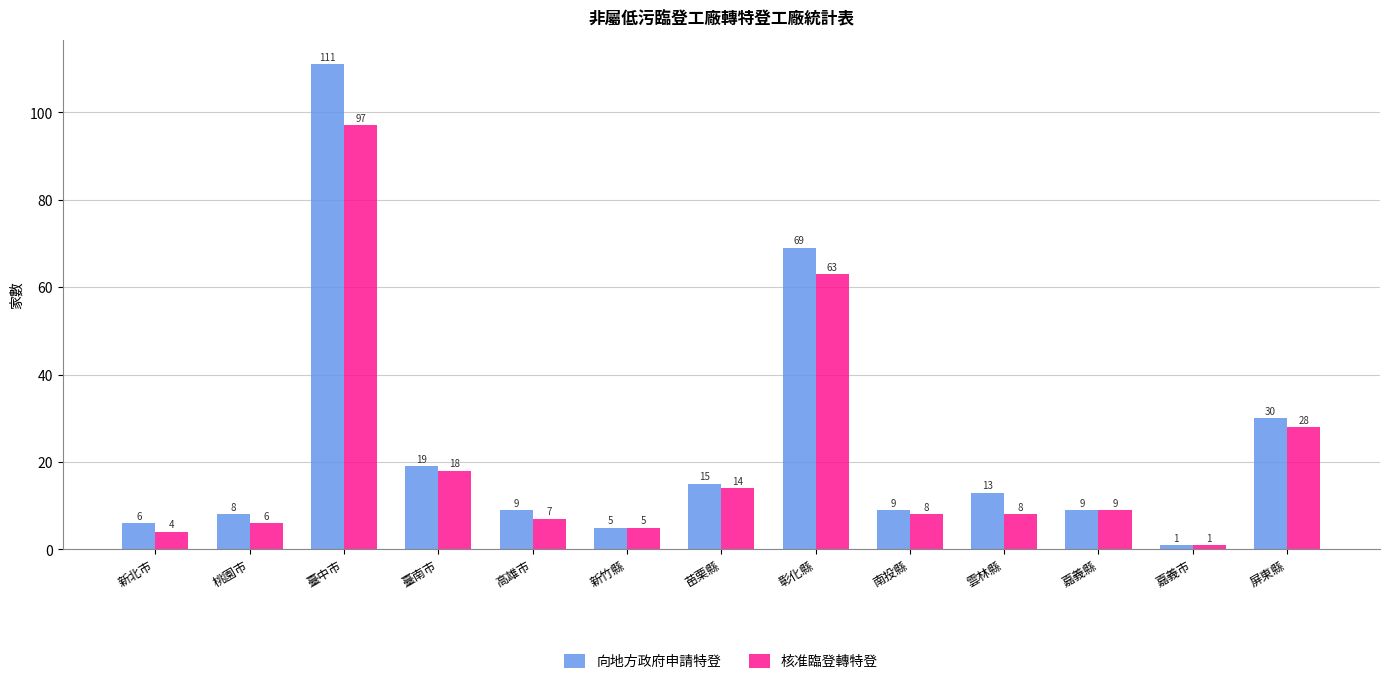

Which label corresponds to the smallest value in the chart?

嘉義市